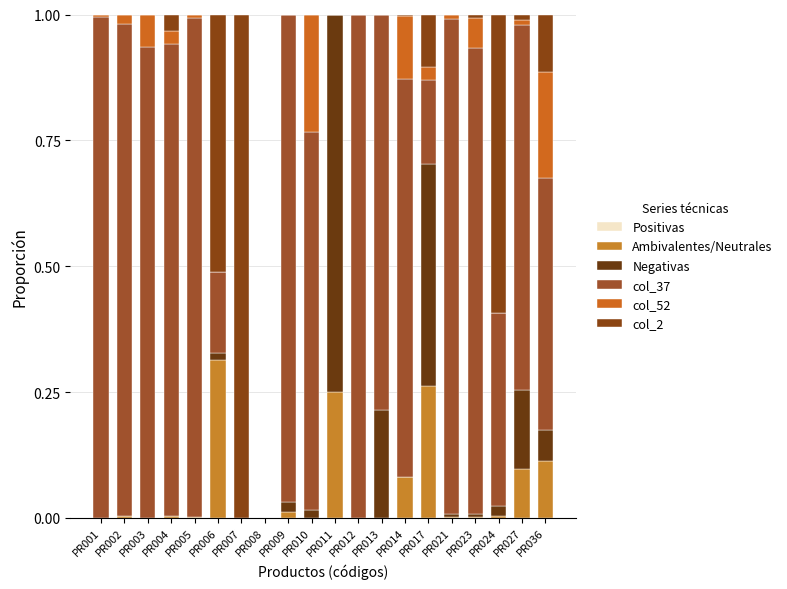

What is the sum of the col_37 values at PR011 and PR036?

0.5